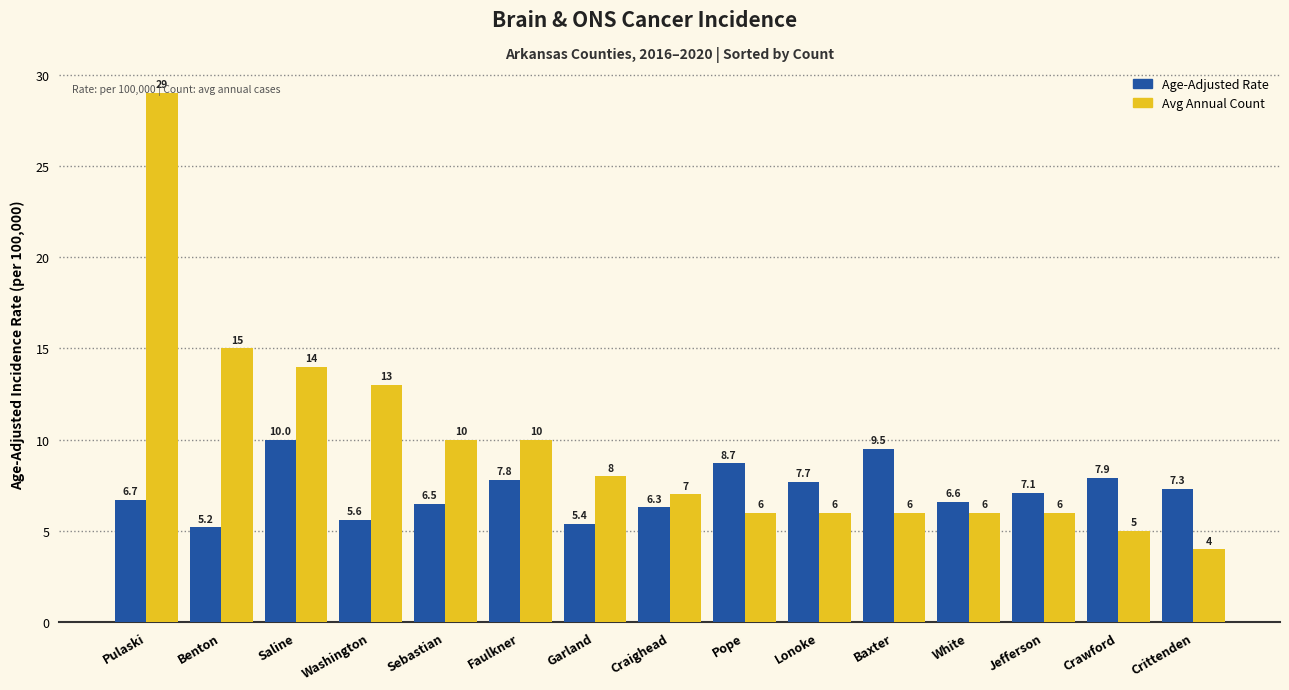

Rank the series by their maximum value, from highest to lowest.

Avg Annual Count, Age-Adjusted Rate